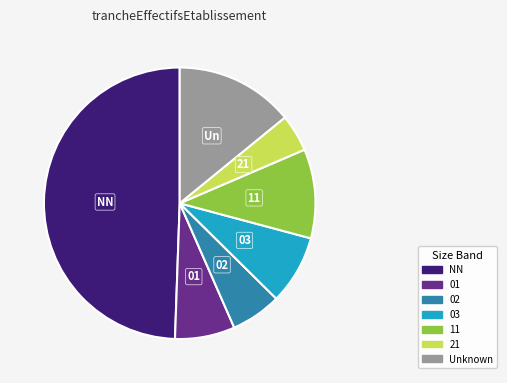

Which has a higher value, 11 or 01?

11